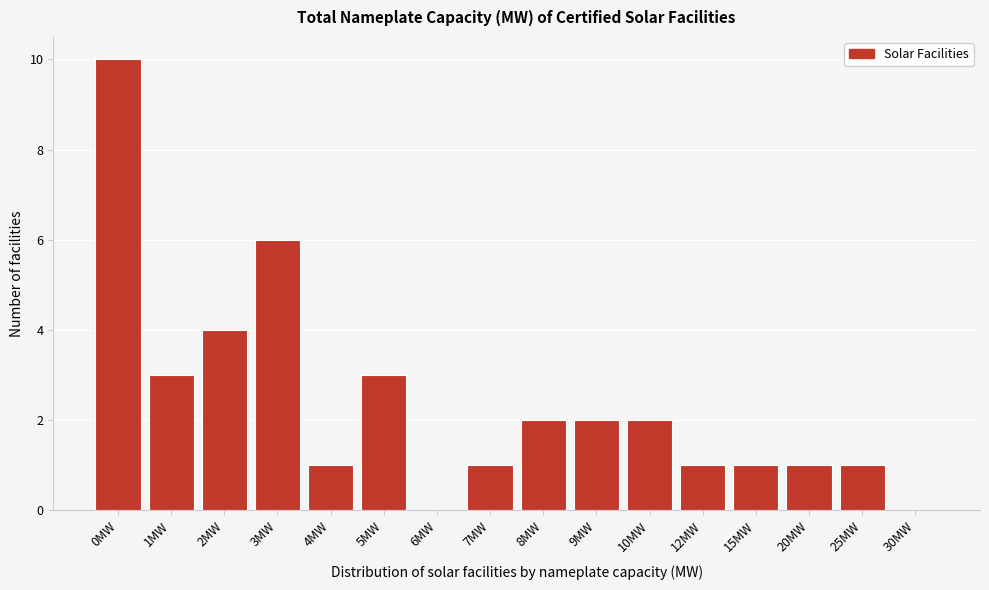

Reading left to right, transcribe all the data shown in this chart.

0MW=10	1MW=3	2MW=4	3MW=6	4MW=1	5MW=3	6MW=0	7MW=1	8MW=2	9MW=2	10MW=2	12MW=1	15MW=1	20MW=1	25MW=1	30MW=0